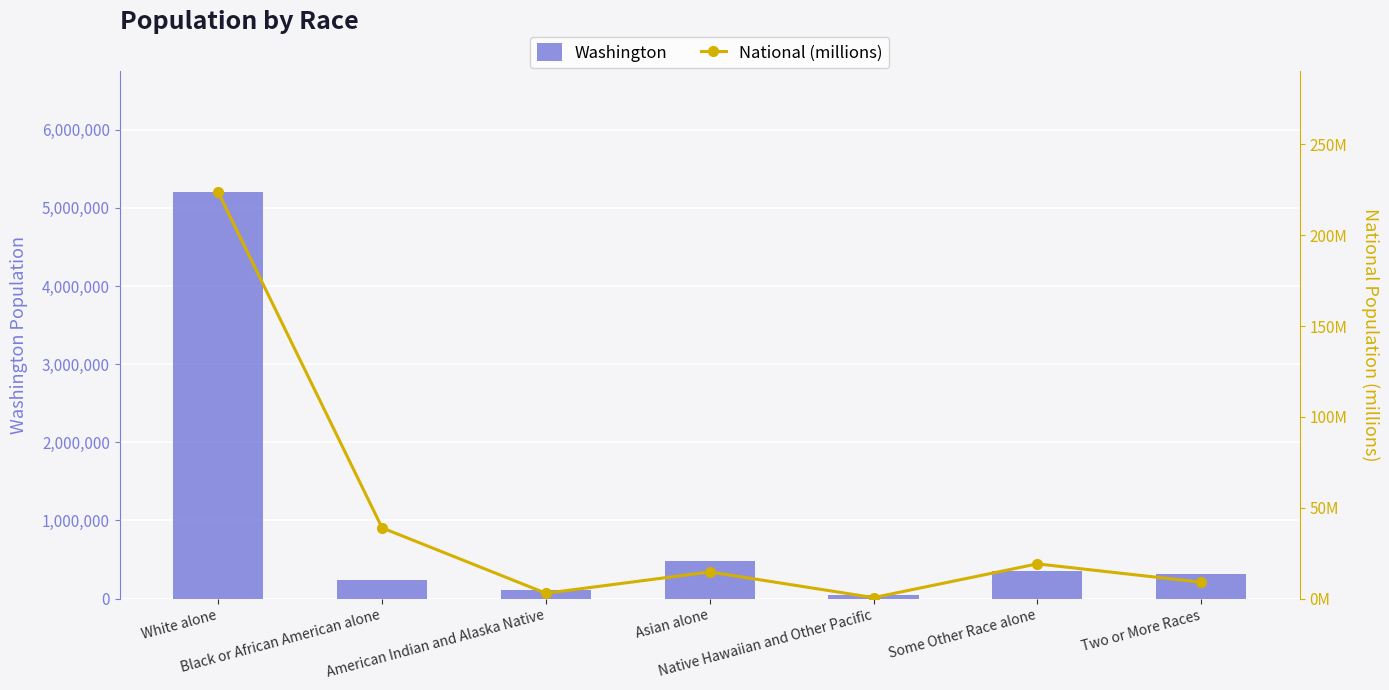

Rank the series by their average value, from lowest to highest.

National (millions), Washington